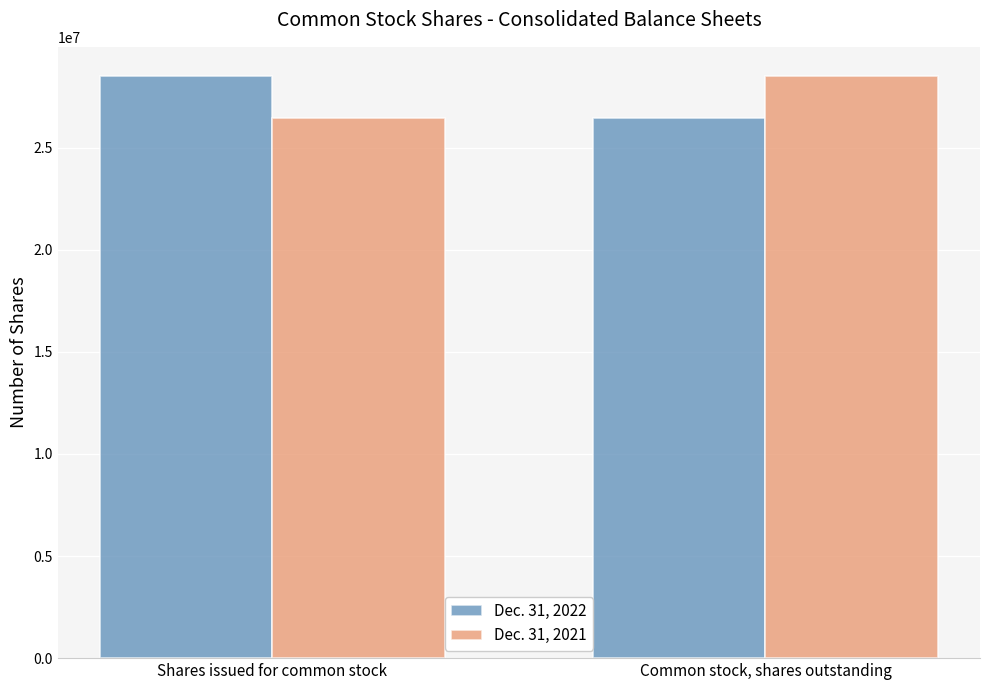

What is the difference between the Dec. 31, 2022 values at Shares issued for common stock and Common stock, shares outstanding?

2051299